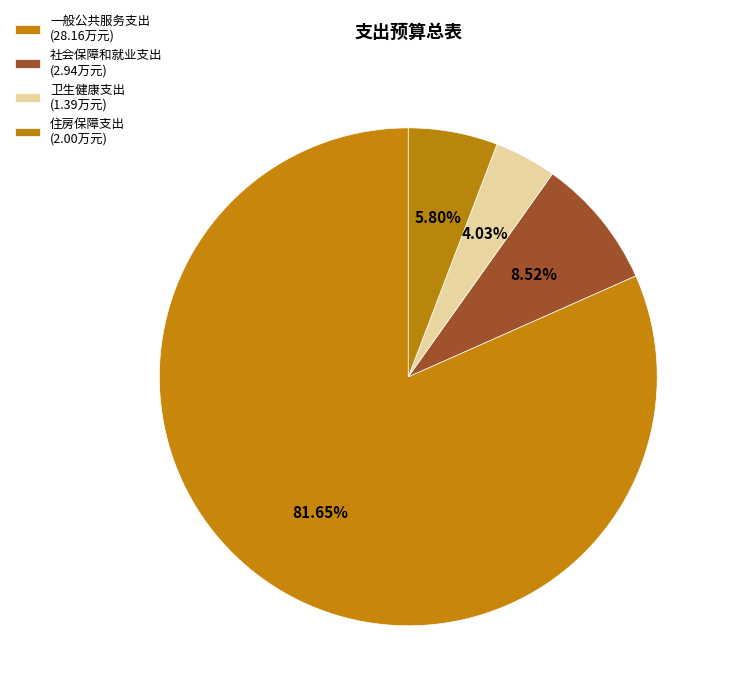

Rank the categories by value from highest to lowest.

一般公共服务支出, 社会保障和就业支出, 住房保障支出, 卫生健康支出